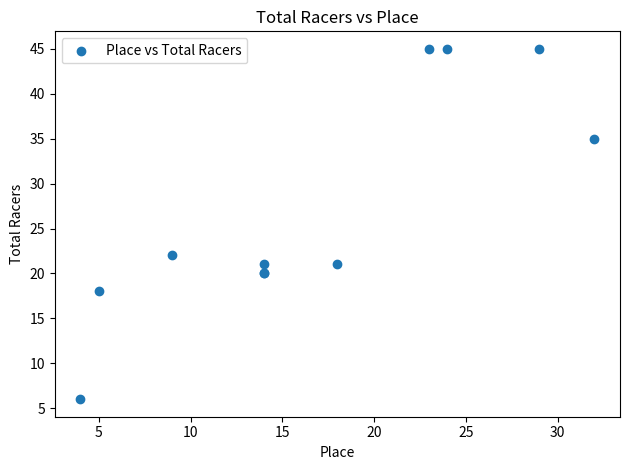

What Y value in the scatter plot is closest to 25?

22